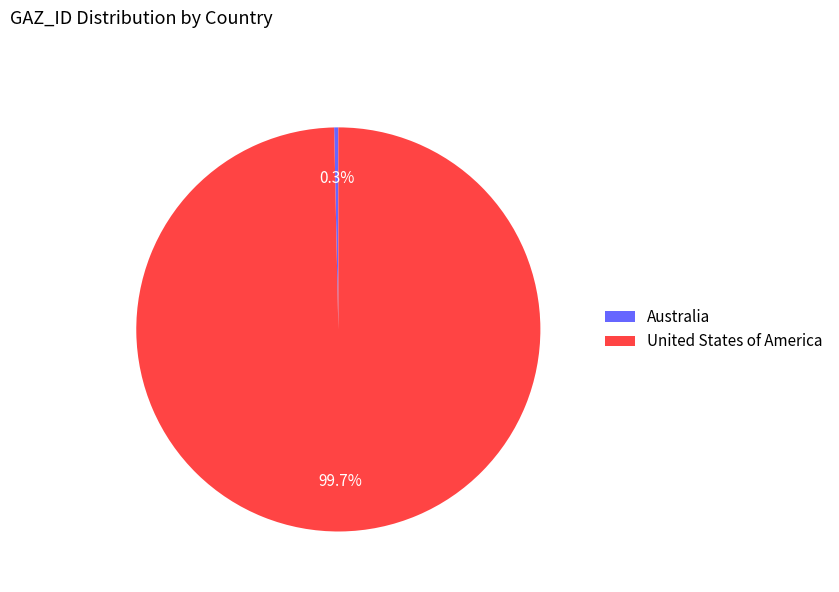

Combined, what portion of the pie is Australia and United States of America?

100.0%